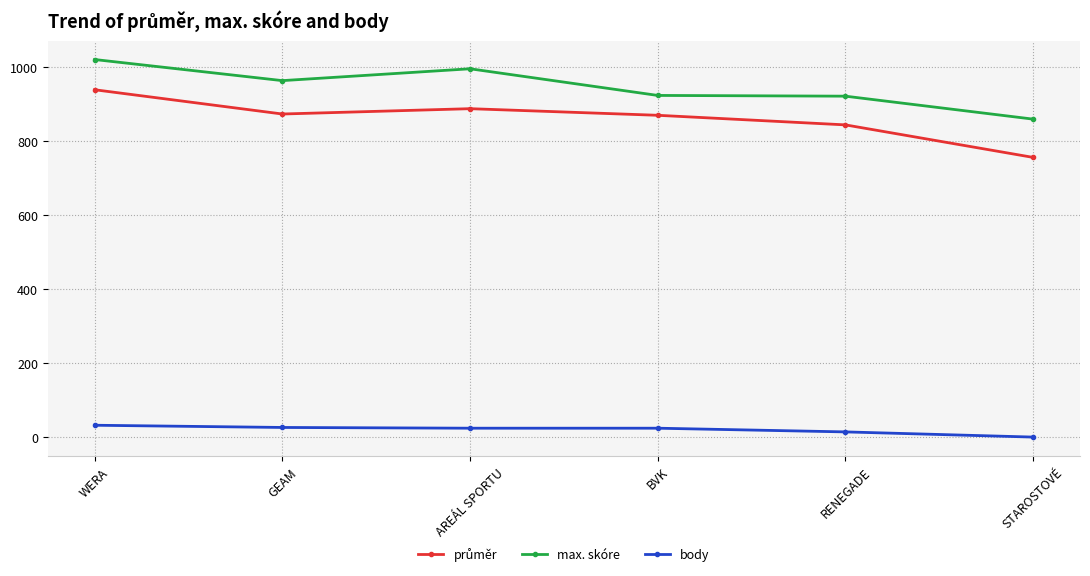

Where is the first local maximum for max. skóre?

AREÁL SPORTU